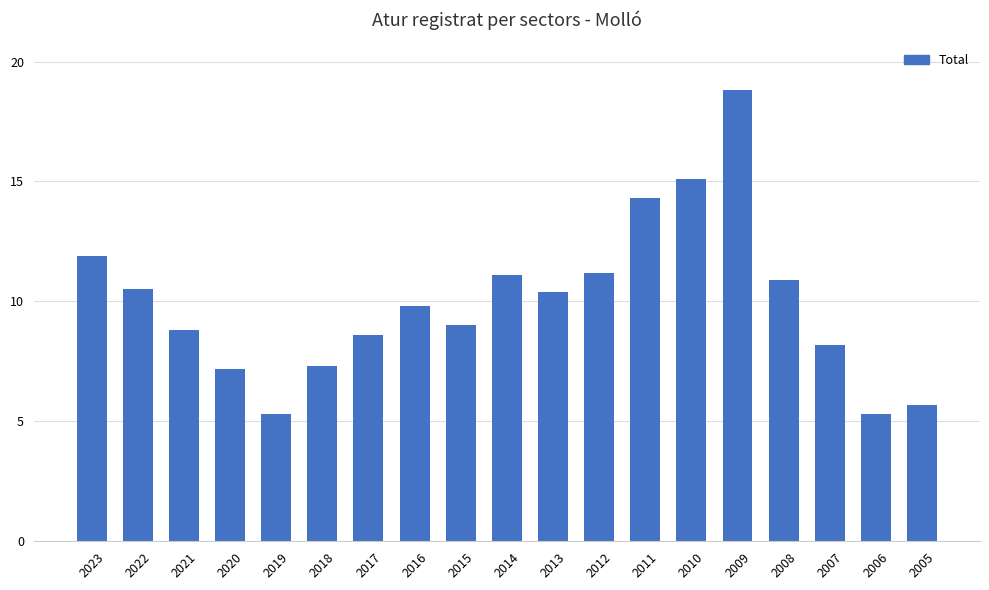

What is the greatest value displayed?

18.8